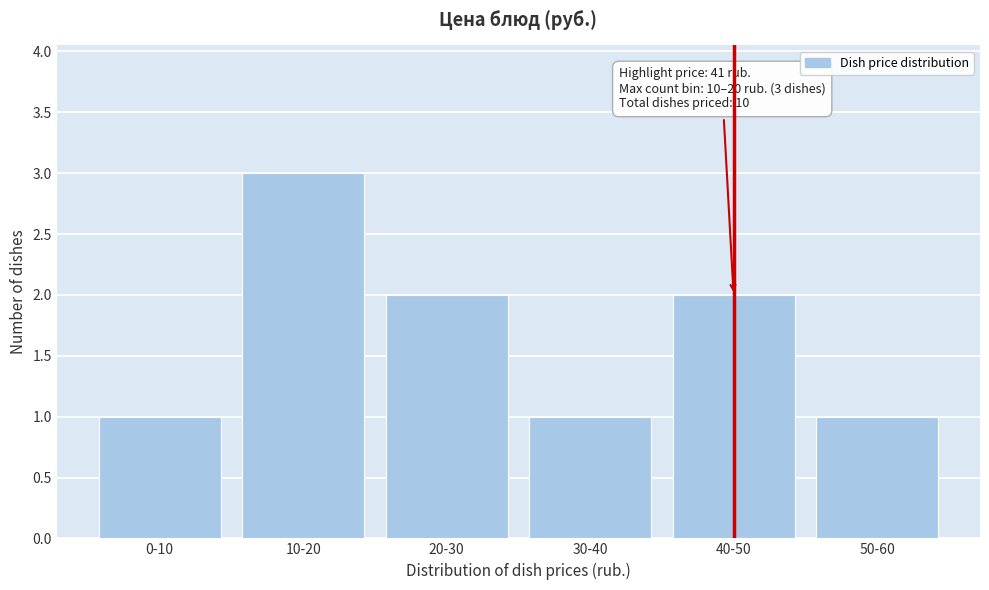

Reading right to left, what are all the values shown in this chart?

50-60=1	40-50=2	30-40=1	20-30=2	10-20=3	0-10=1